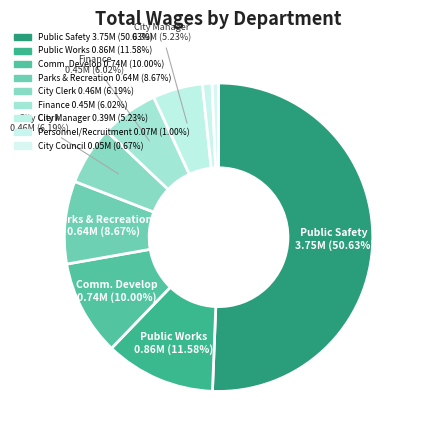

What is the largest slice in the pie chart?

Public Safety